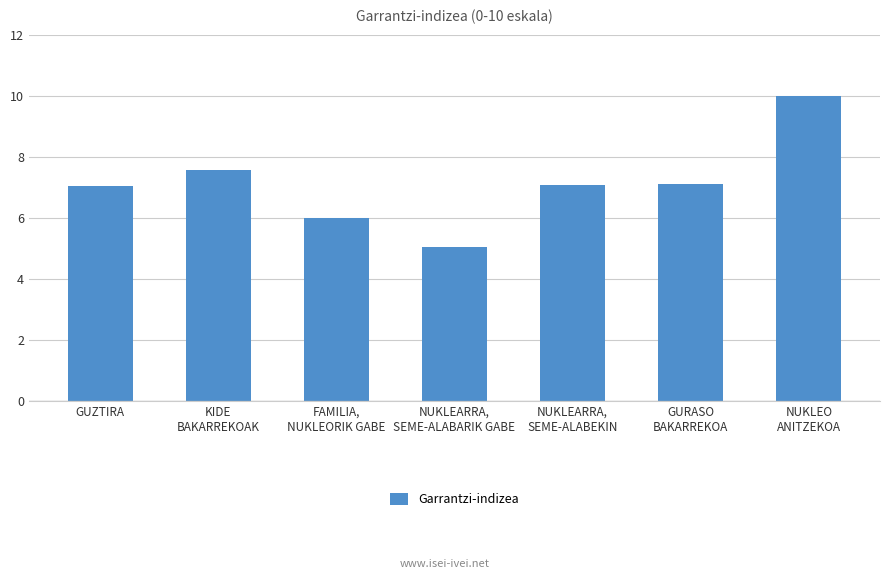

What is the sum of all values?

49.9